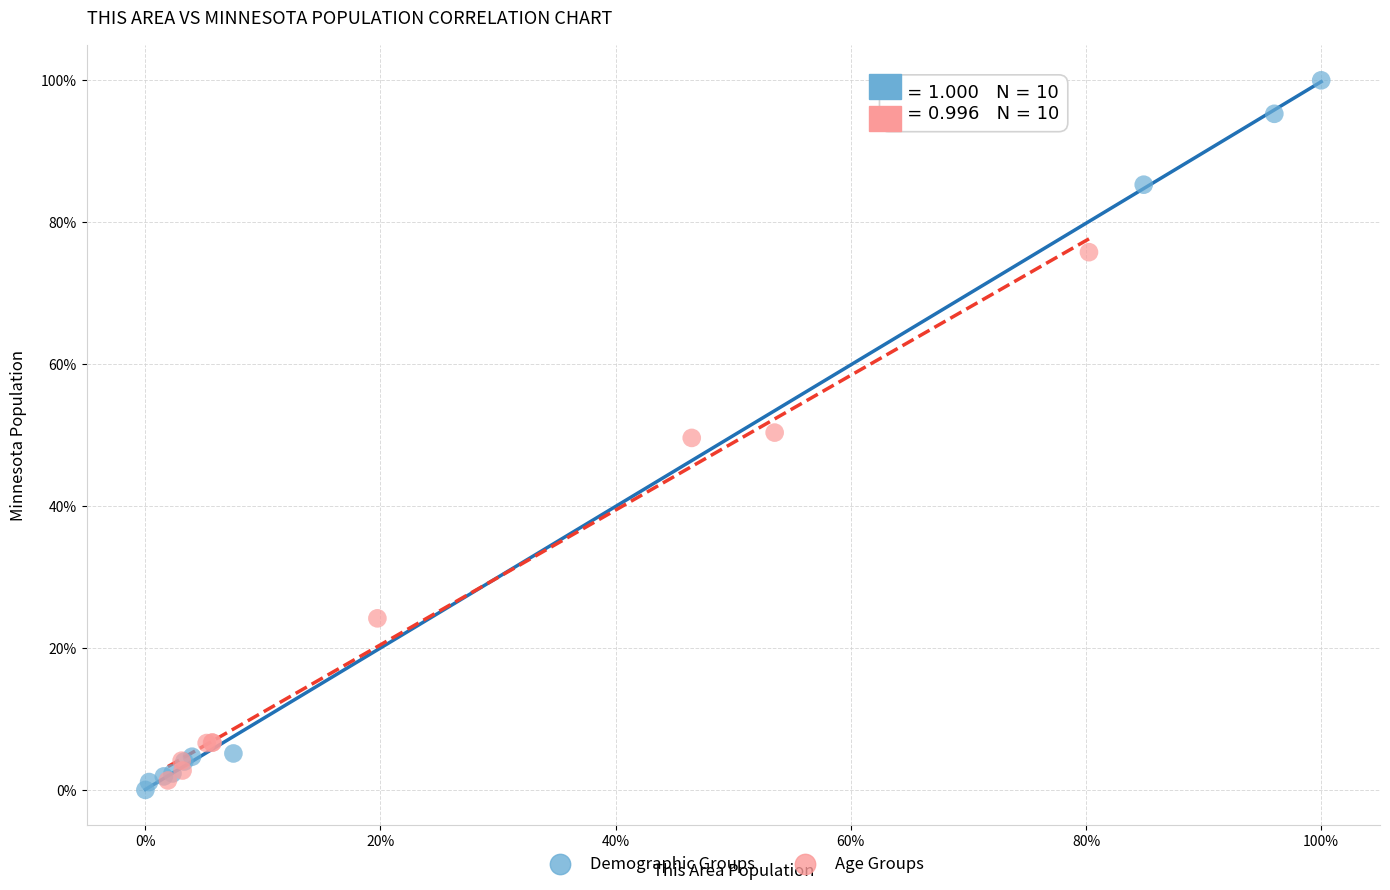

Which series contains the highest Y value?

Demographic Groups